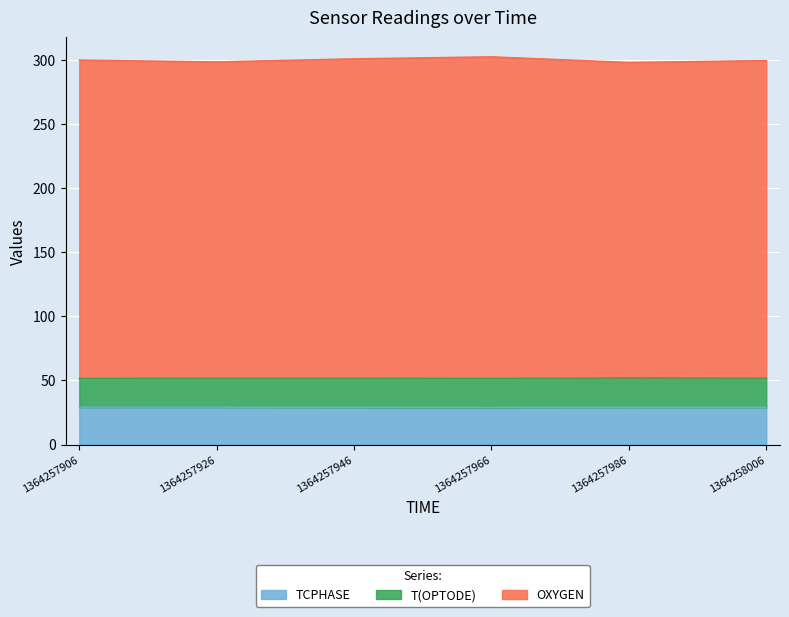

What is the total value across all series at 1364257986?

297.9